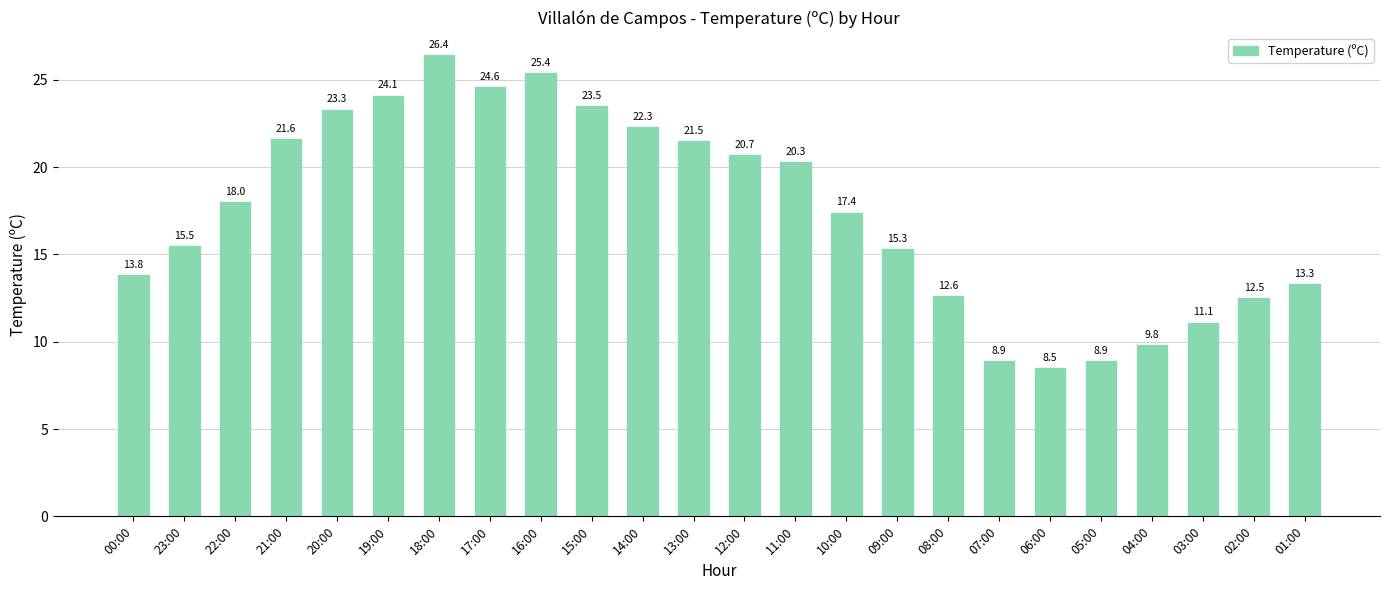

How many categories are shown in the chart?

24